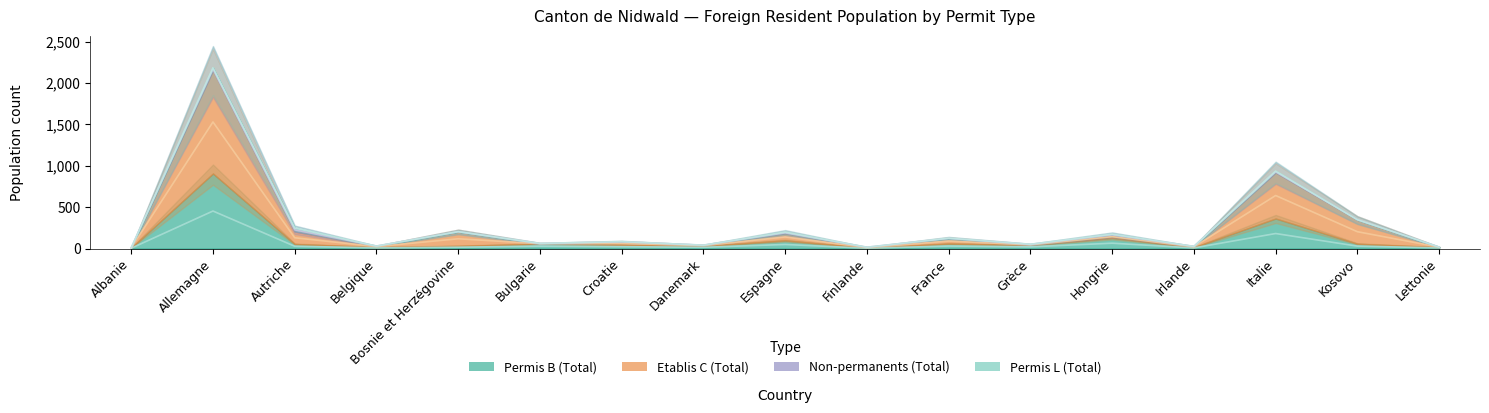

Which category has the highest value in the Permis B (Total) series?

Allemagne